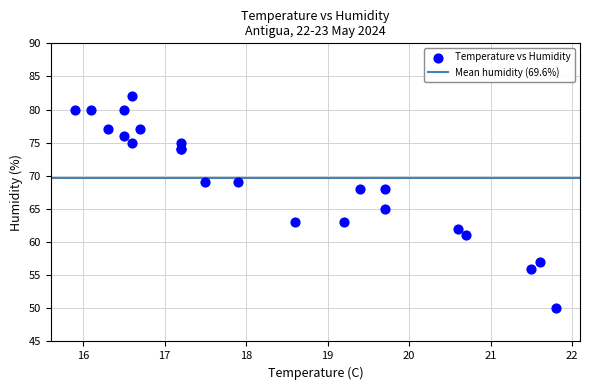

What Y value in the scatter plot is closest to 66?

65